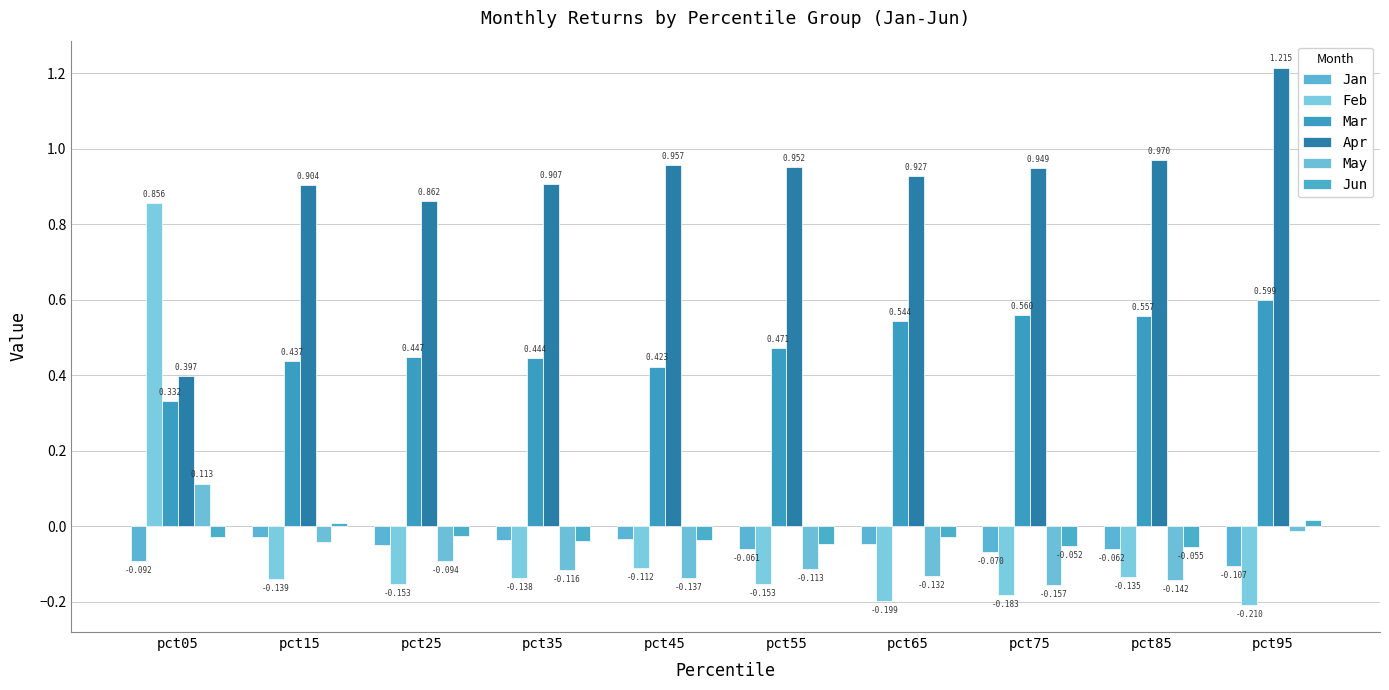

What is the smallest value displayed?

-0.2